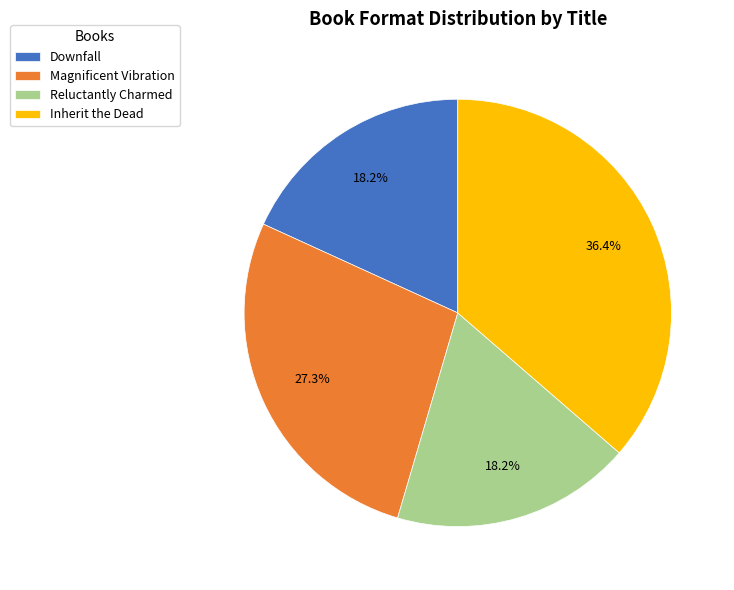

To the nearest percent, what is the difference between the largest and smallest slice percentages?

18%